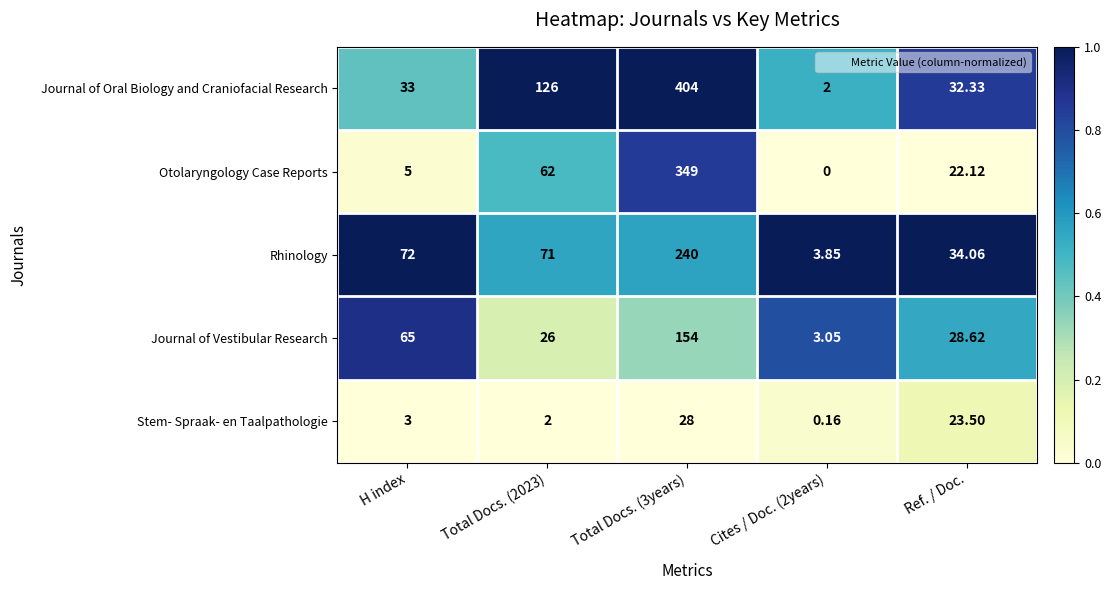

Which series has the largest range (max minus min)?

Journal of Oral Biology and Craniofacial Research